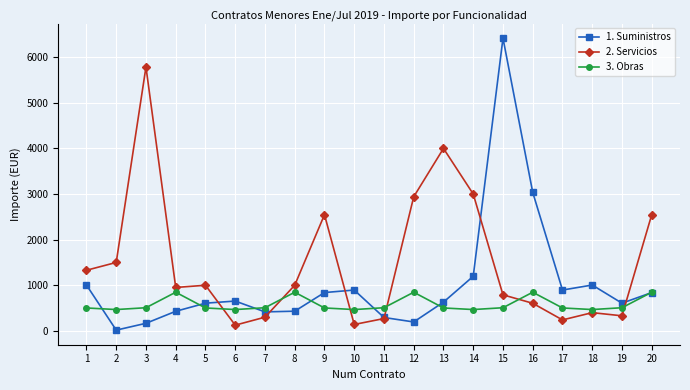

Which series has the largest total across all categories?

2. Servicios